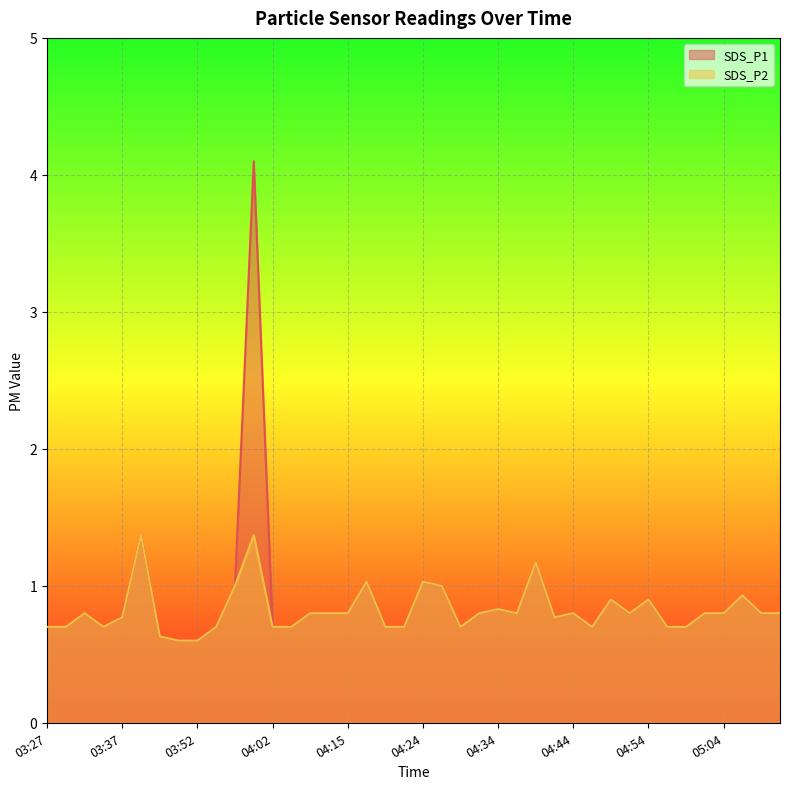

What is the total value across all series at 04:59?

1.4